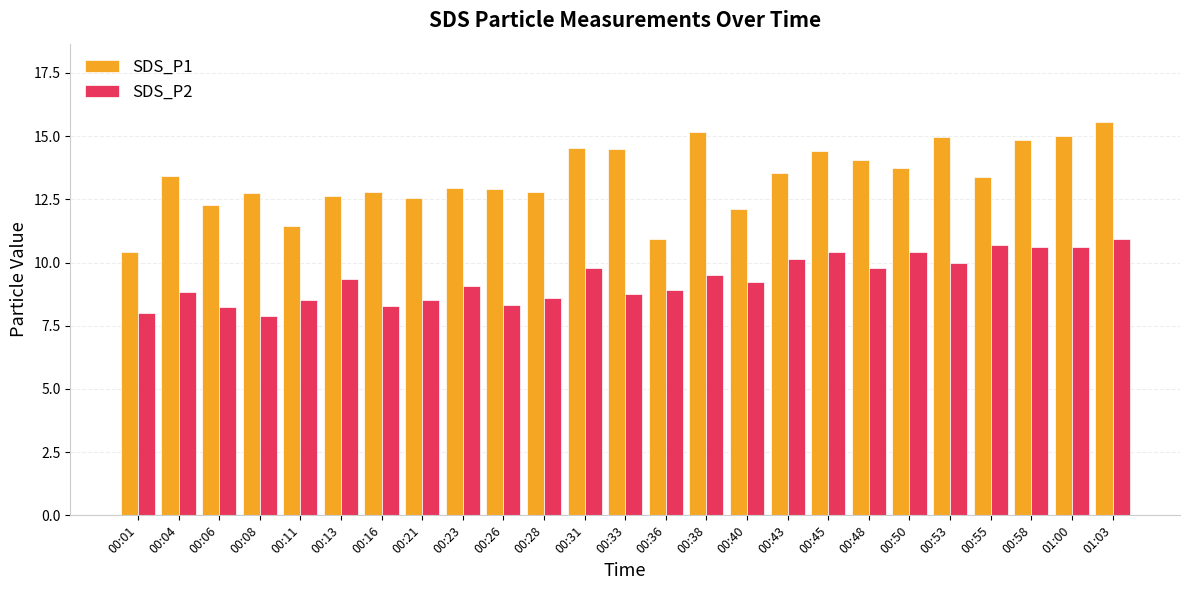

What is the label of the 15th bar from the left?

00:38